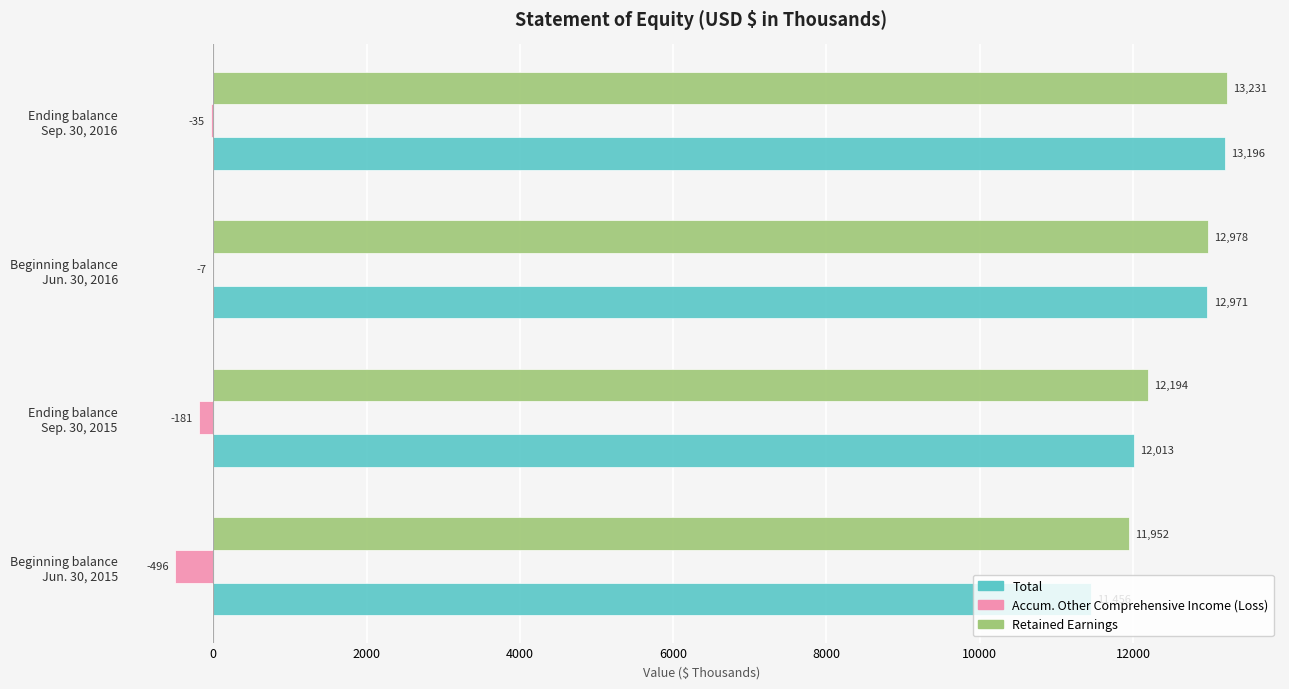

What is the sum of all Accum. Other Comprehensive Income (Loss) values?

-719